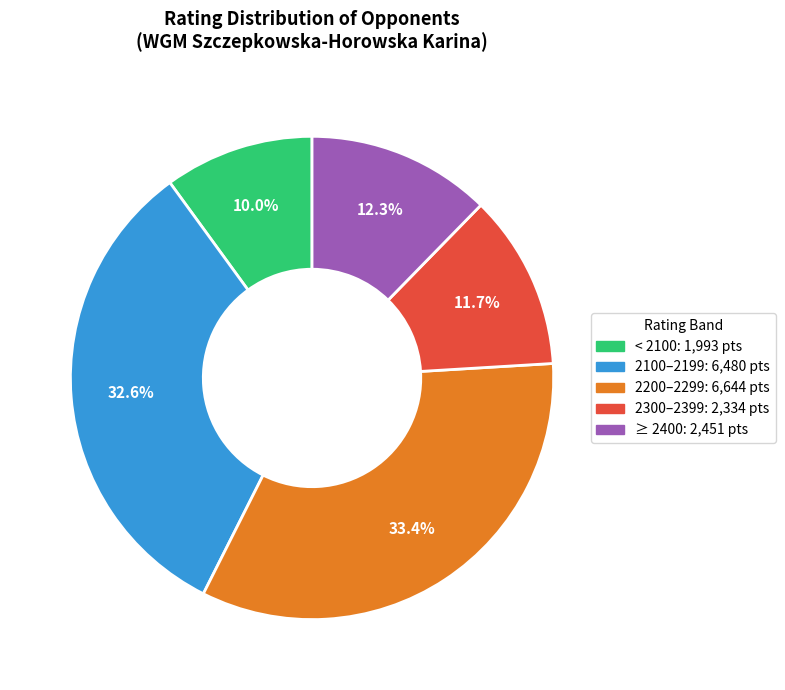

How many slices are in this pie chart?

5